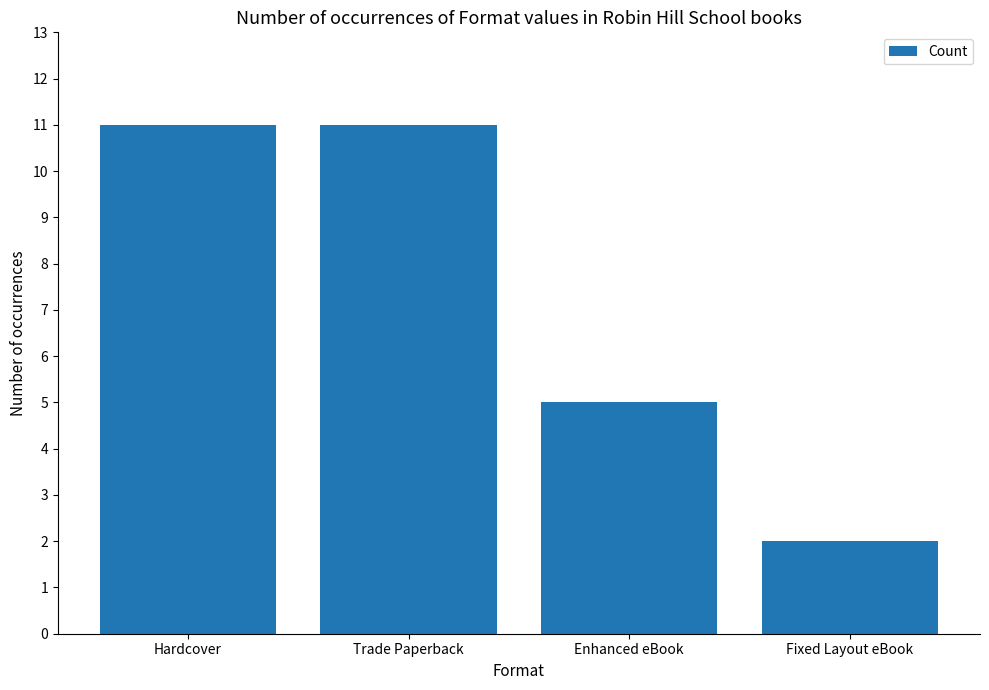

What is the value of the 3rd bar from the left?

5